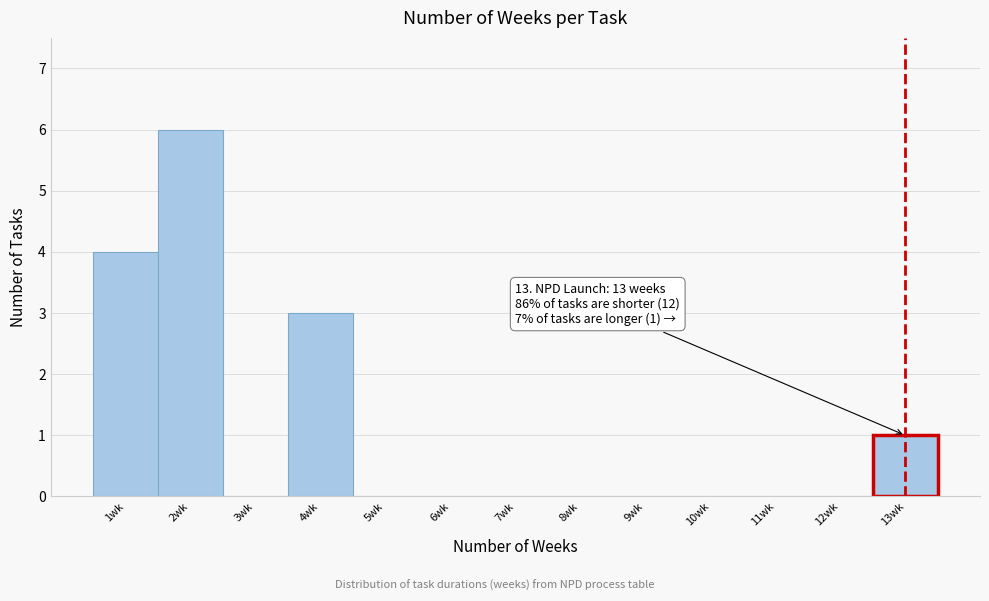

Over which range of the x-axis is the bar tallest?

1.5 to 2.5